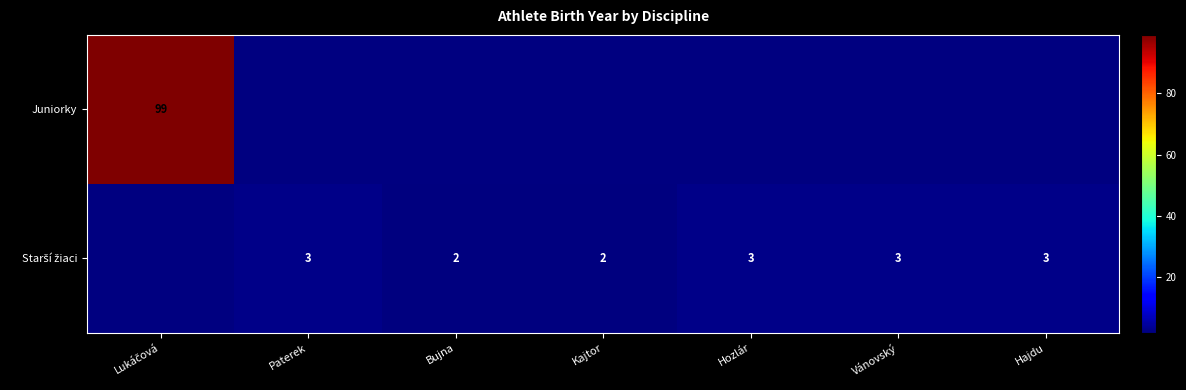

How many positive values does the Juniorky series have?

1